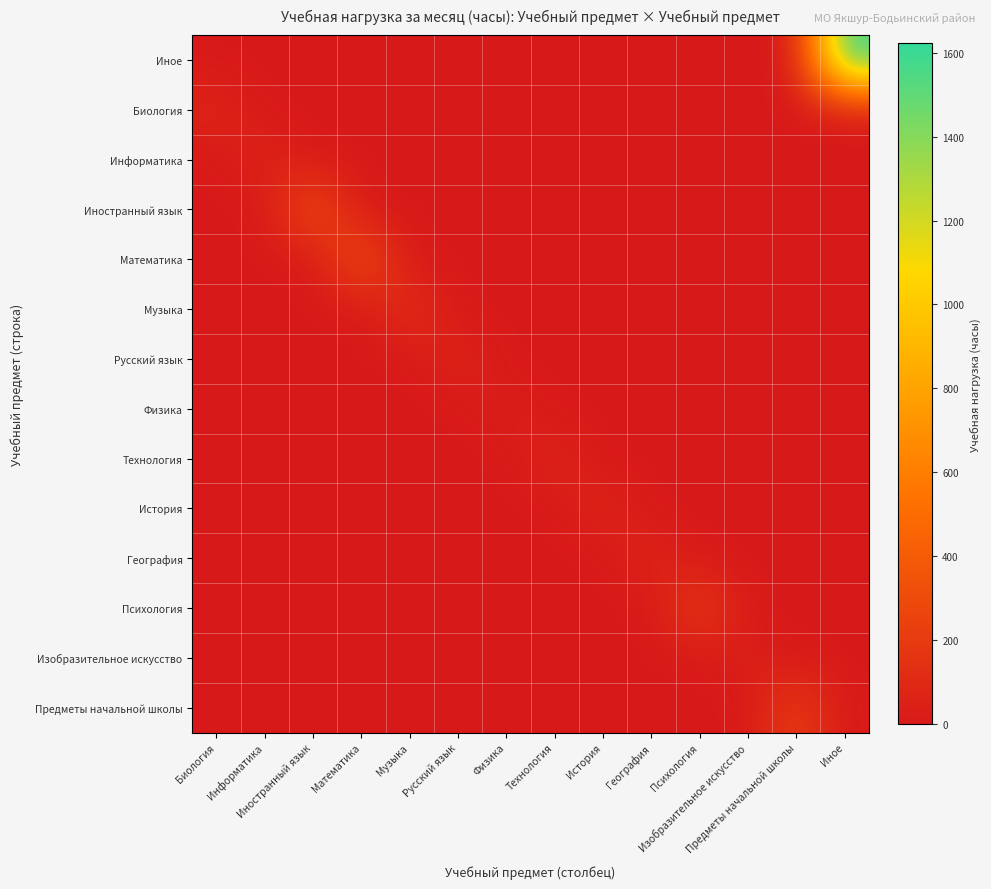

Reading right to left, extract all data points from this chart.

Иное: Иное=1622	Предметы начальной школы=0	Изобразительное искусство=0	Психология=0	География=0	История=0	Технология=0	Физика=0	Русский язык=0	Музыка=0	Математика=0	Иностранный язык=0	Информатика=0	Биология=0
Биология: Иное=0	Предметы начальной школы=0	Изобразительное искусство=0	Психология=0	География=0	История=0	Технология=0	Физика=0	Русский язык=0	Музыка=0	Математика=0	Иностранный язык=0	Информатика=0	Биология=72
Информатика: Иное=0	Предметы начальной школы=0	Изобразительное искусство=0	Психология=0	География=0	История=0	Технология=0	Физика=0	Русский язык=0	Музыка=0	Математика=0	Иностранный язык=0	Информатика=72	Биология=0
Иностранный язык: Иное=0	Предметы начальной школы=0	Изобразительное искусство=0	Психология=0	География=0	История=0	Технология=0	Физика=0	Русский язык=0	Музыка=0	Математика=0	Иностранный язык=332	Информатика=0	Биология=0
Математика: Иное=0	Предметы начальной школы=0	Изобразительное искусство=0	Психология=0	География=0	История=0	Технология=0	Физика=0	Русский язык=0	Музыка=0	Математика=332	Иностранный язык=0	Информатика=0	Биология=0
Музыка: Иное=0	Предметы начальной школы=0	Изобразительное искусство=0	Психология=0	География=0	История=0	Технология=0	Физика=0	Русский язык=0	Музыка=136	Математика=0	Иностранный язык=0	Информатика=0	Биология=0
Русский язык: Иное=0	Предметы начальной школы=0	Изобразительное искусство=0	Психология=0	География=0	История=0	Технология=0	Физика=0	Русский язык=72	Музыка=0	Математика=0	Иностранный язык=0	Информатика=0	Биология=0
Физика: Иное=0	Предметы начальной школы=0	Изобразительное искусство=0	Психология=0	География=0	История=0	Технология=0	Физика=40	Русский язык=0	Музыка=0	Математика=0	Иностранный язык=0	Информатика=0	Биология=0
Технология: Иное=0	Предметы начальной школы=0	Изобразительное искусство=0	Психология=0	География=0	История=0	Технология=72	Физика=0	Русский язык=0	Музыка=0	Математика=0	Иностранный язык=0	Информатика=0	Биология=0
История: Иное=0	Предметы начальной школы=0	Изобразительное искусство=0	Психология=0	География=0	История=72	Технология=0	Физика=0	Русский язык=0	Музыка=0	Математика=0	Иностранный язык=0	Информатика=0	Биология=0
География: Иное=0	Предметы начальной школы=0	Изобразительное искусство=0	Психология=0	География=72	История=0	Технология=0	Физика=0	Русский язык=0	Музыка=0	Математика=0	Иностранный язык=0	Информатика=0	Биология=0
Психология: Иное=0	Предметы начальной школы=0	Изобразительное искусство=0	Психология=216	География=0	История=0	Технология=0	Физика=0	Русский язык=0	Музыка=0	Математика=0	Иностранный язык=0	Информатика=0	Биология=0
Изобразительное искусство: Иное=0	Предметы начальной школы=0	Изобразительное искусство=40	Психология=0	География=0	История=0	Технология=0	Физика=0	Русский язык=0	Музыка=0	Математика=0	Иностранный язык=0	Информатика=0	Биология=0
Предметы начальной школы: Иное=0	Предметы начальной школы=225	Изобразительное искусство=0	Психология=0	География=0	История=0	Технология=0	Физика=0	Русский язык=0	Музыка=0	Математика=0	Иностранный язык=0	Информатика=0	Биология=0